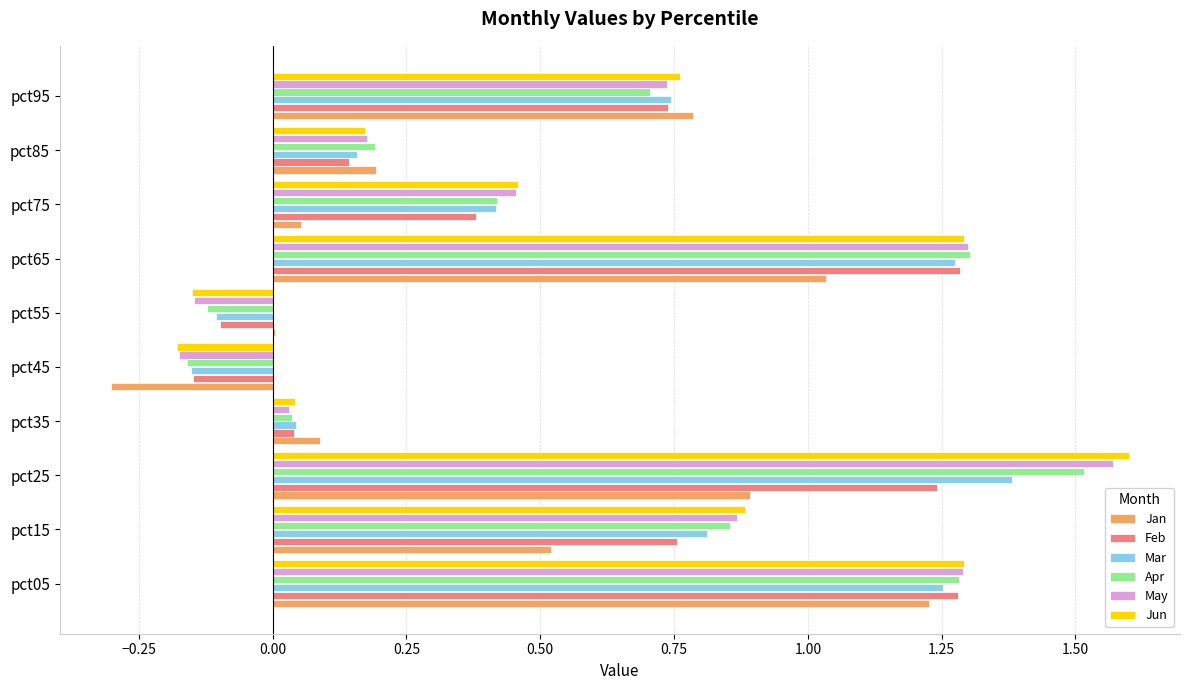

What is the highest value of the Mar series?

1.4